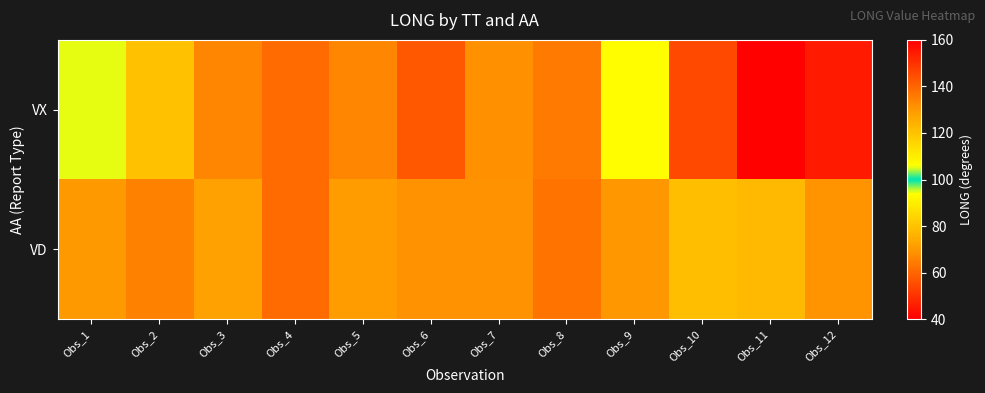

What is the total value across all series at Obs_7?

199.4